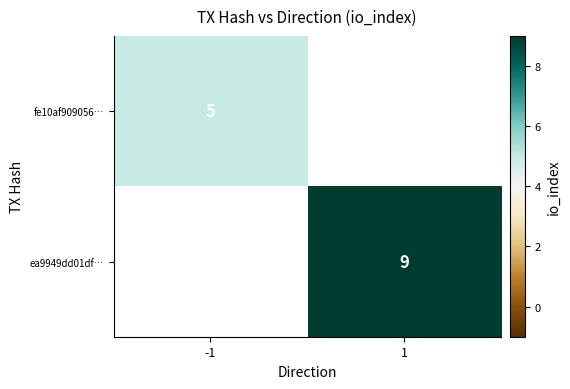

What is the maximum value shown in the chart?

9.0